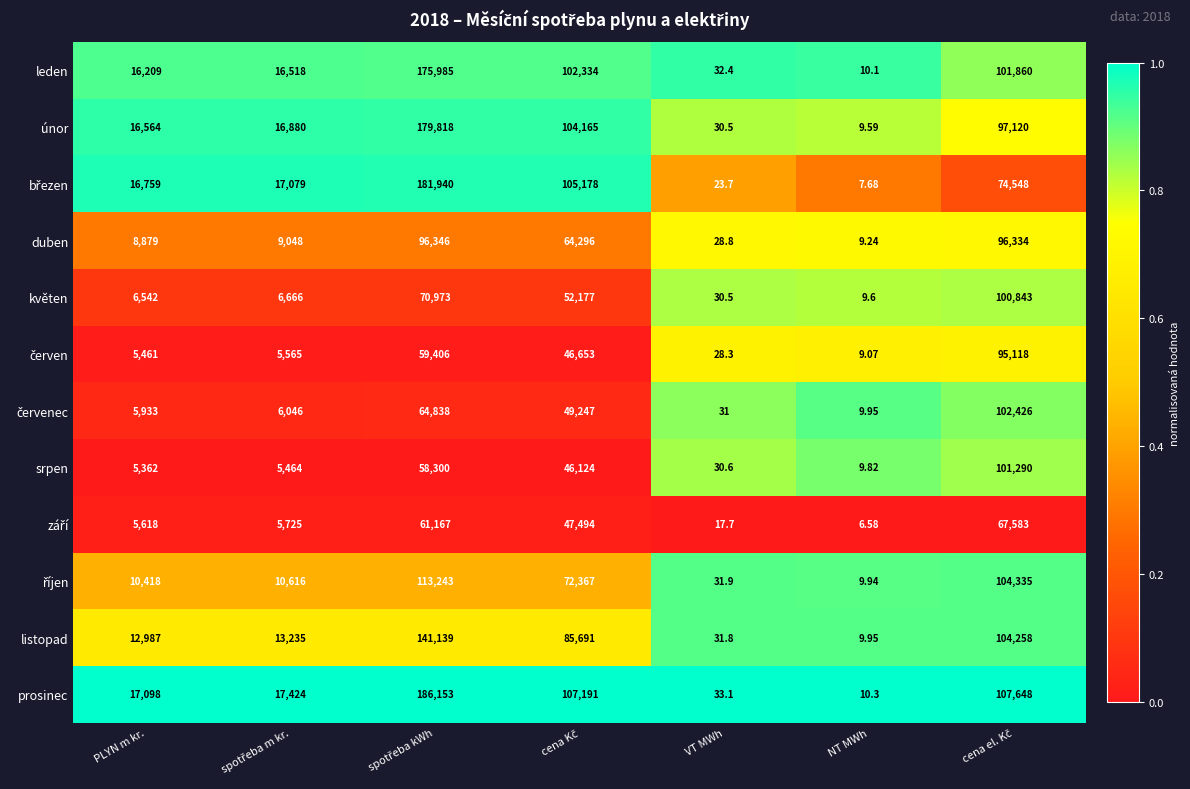

At which label does listopad reach its minimum?

NT MWh